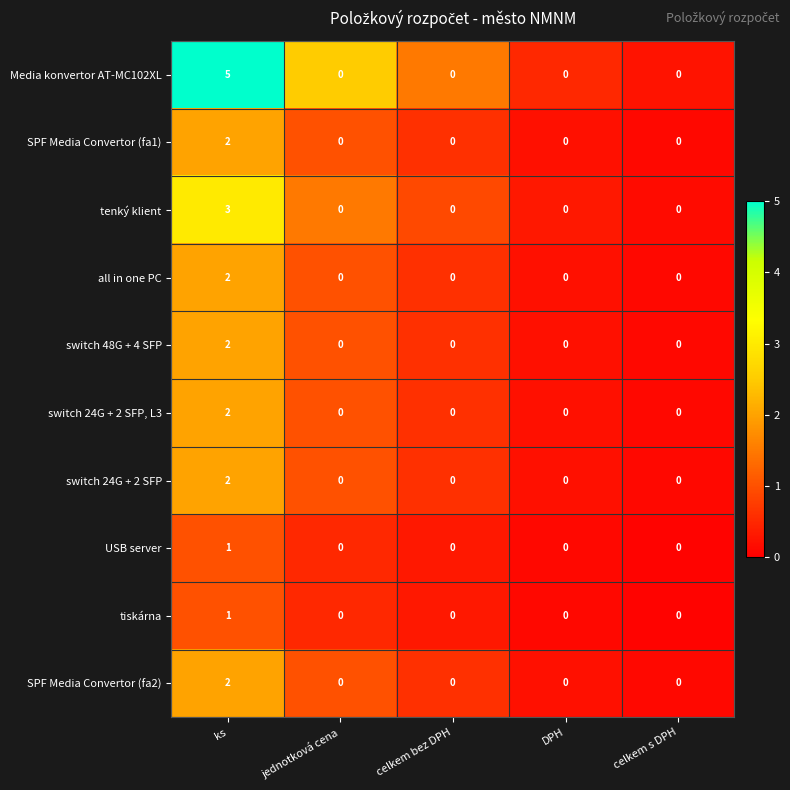

Is it true that Media konvertor AT-MC102XL equals -2 at celkem bez DPH?

False